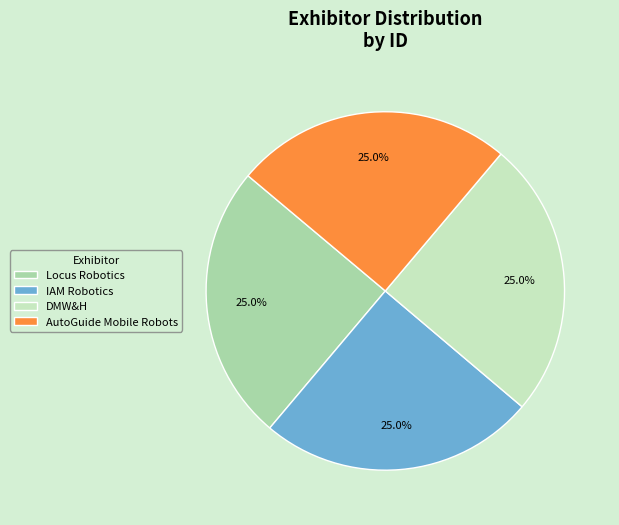

How much of the chart is everything except IAM Robotics?

75.0%